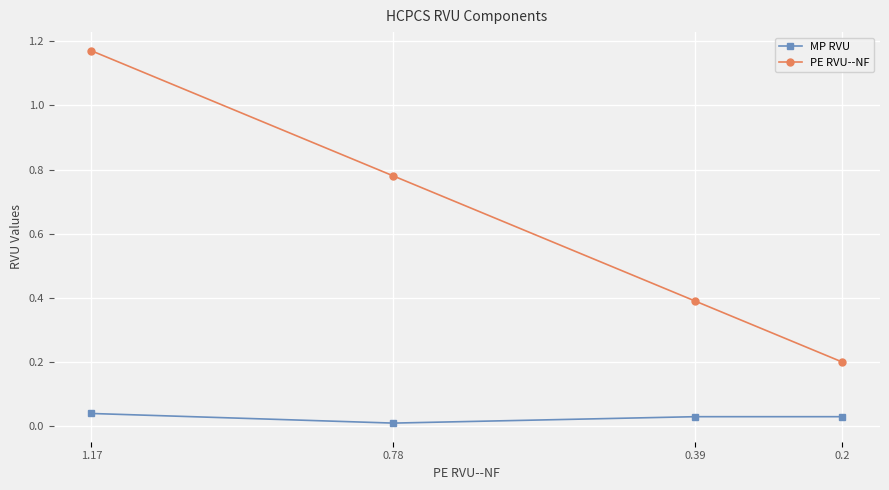

True or false: PE RVU--NF and MP RVU intersect in this chart.

False